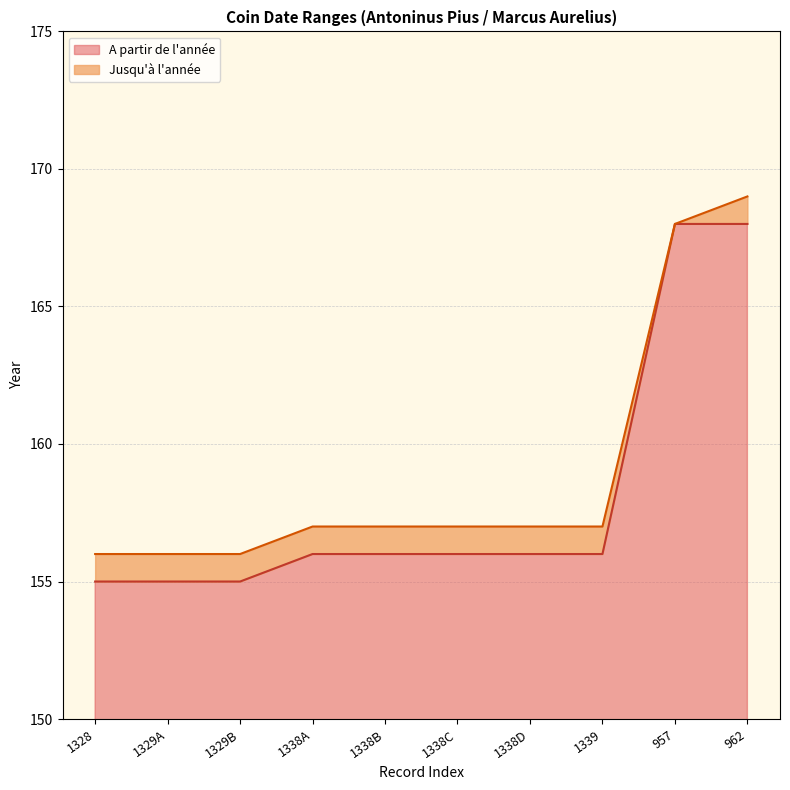

True or false: Jusqu'à l'année has a value of 157 at 1338D.

True